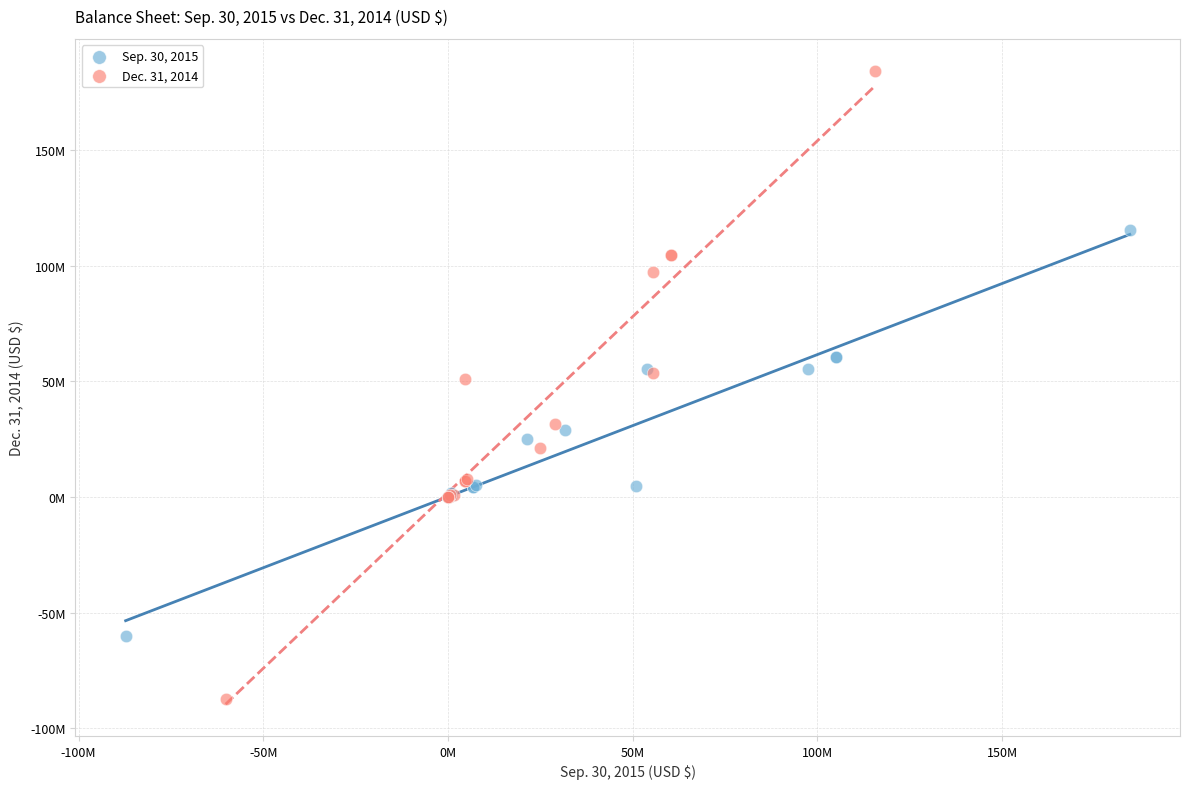

Which series reaches the maximum Y coordinate?

Dec. 31, 2014